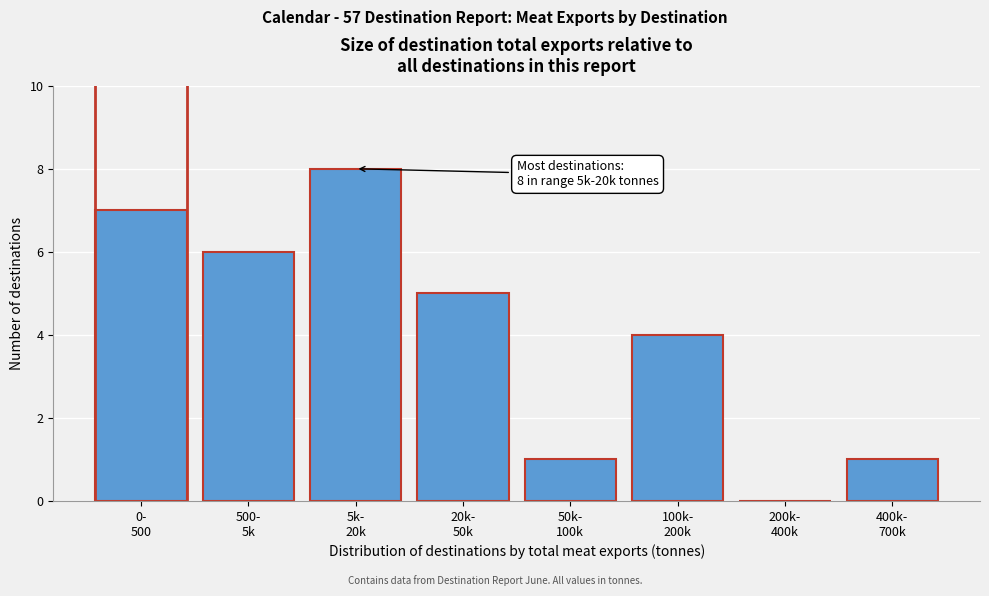

What is the sum of all values?

32